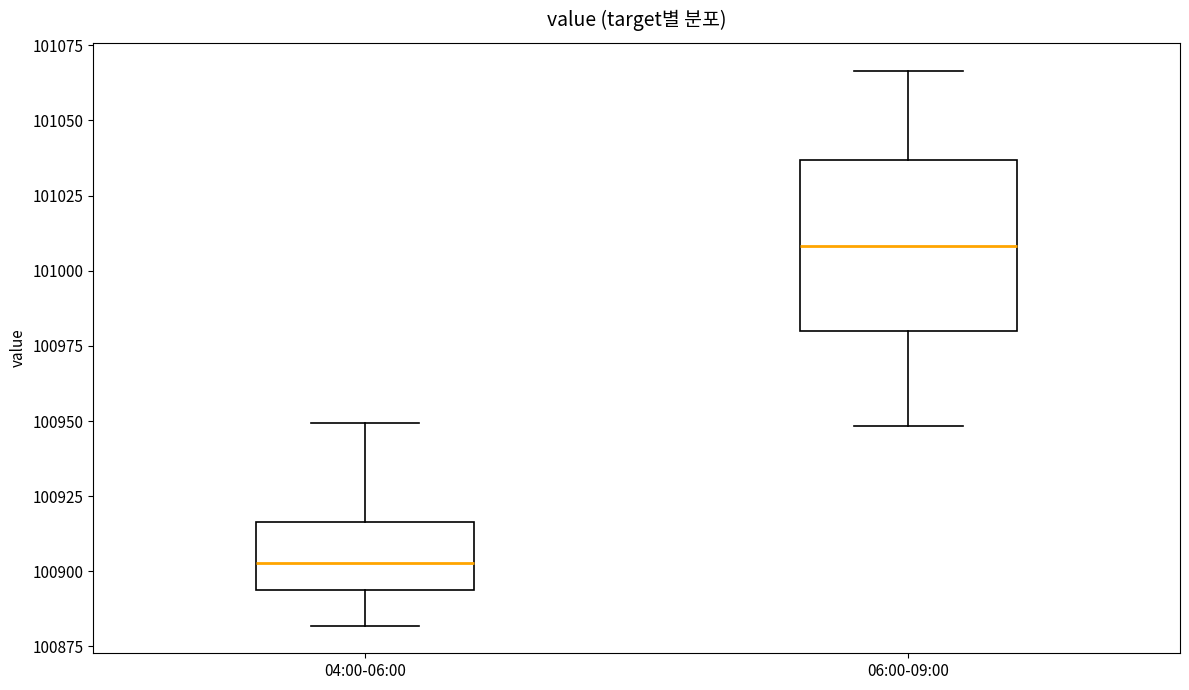

Reading left to right, read every box against the y-axis: the position of its median line, the range the box covers, and the ends of its whiskers. The values are not printed on the chart, so give them approximately, as read against the axis.

04:00-06:00: median 100905, box 100895 to 100915, whiskers 100880 to 100950
06:00-09:00: median 101010, box 100980 to 101035, whiskers 100950 to 101065